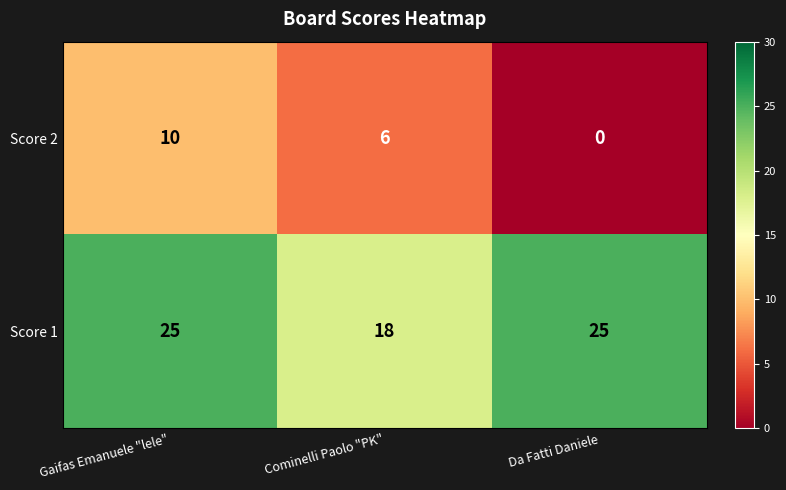

Which series has the largest total across all categories?

Score 1